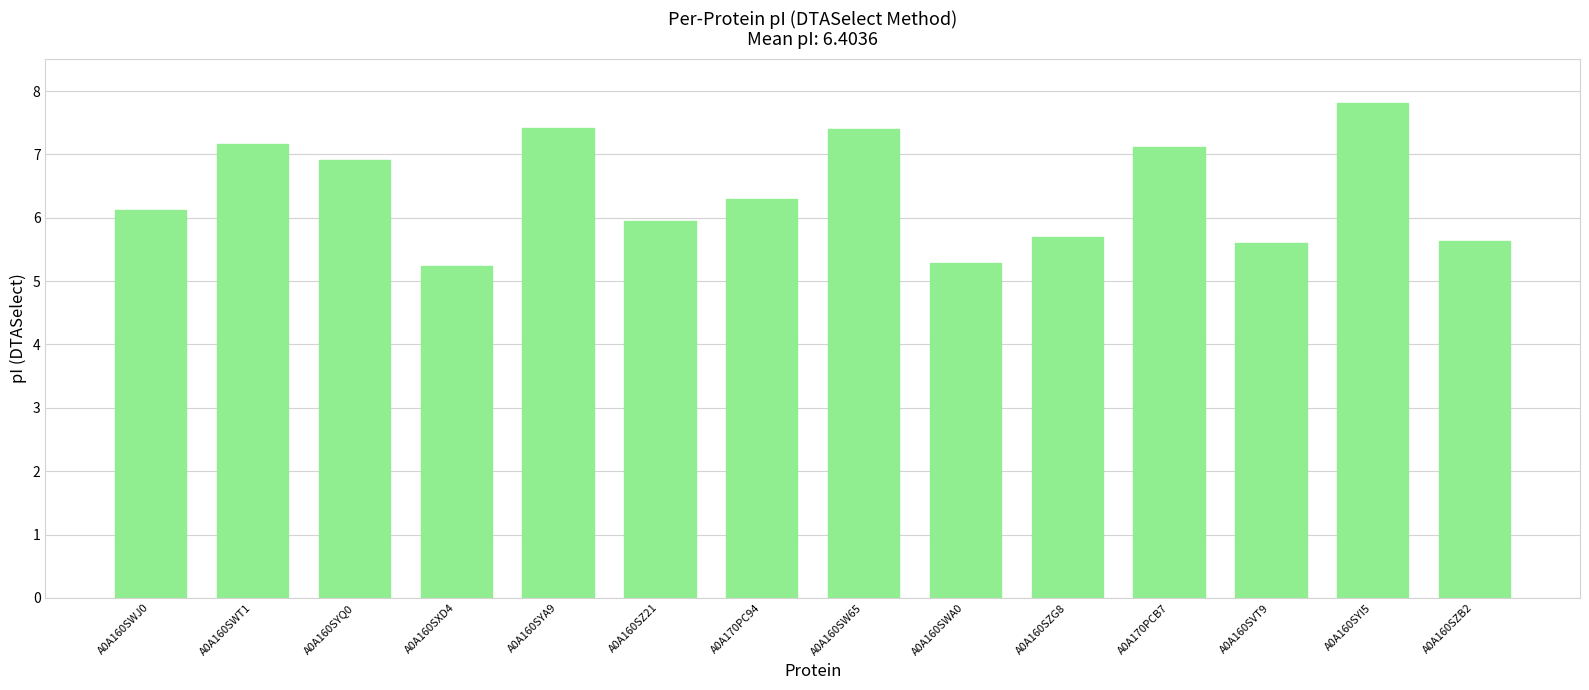

How many distinct data groups are displayed?

1